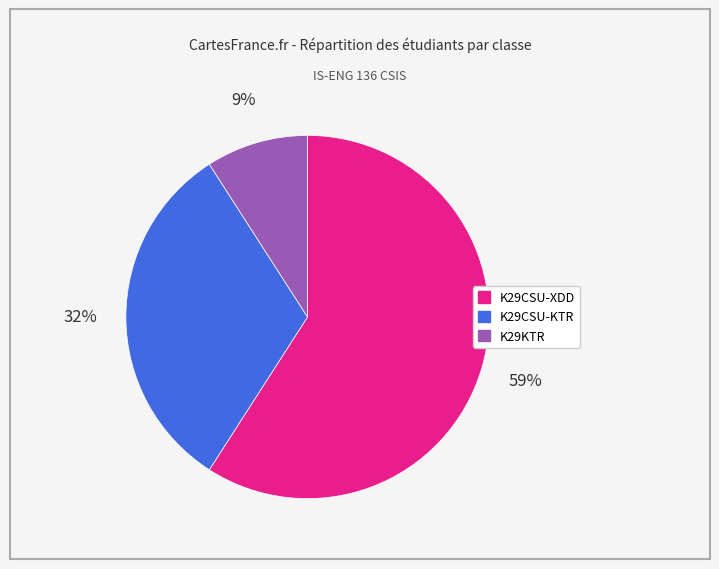

Which has a higher value, K29CSU-XDD or K29KTR?

K29CSU-XDD